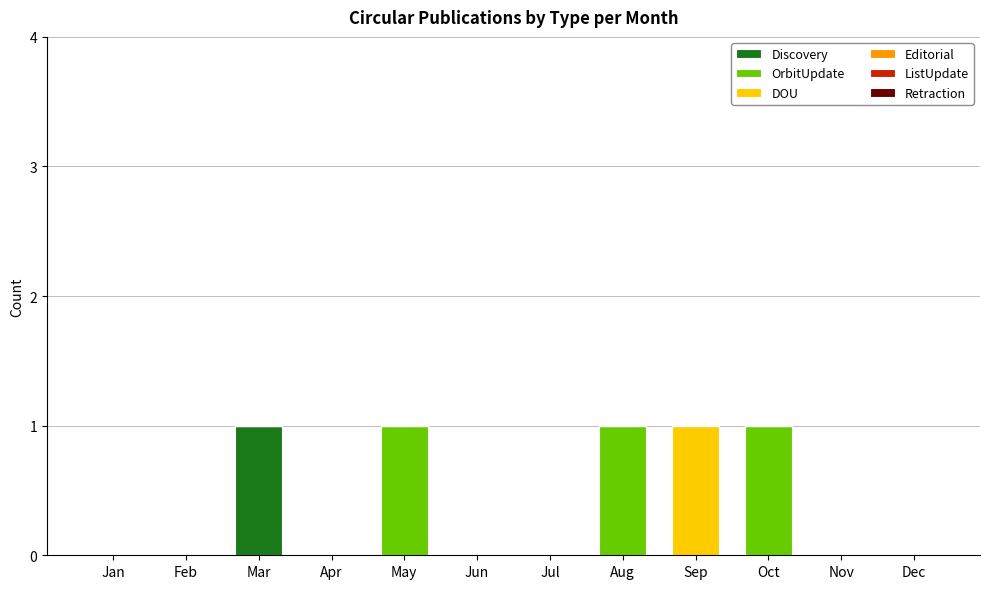

True or false: Discovery has a value of 1 at Oct.

False